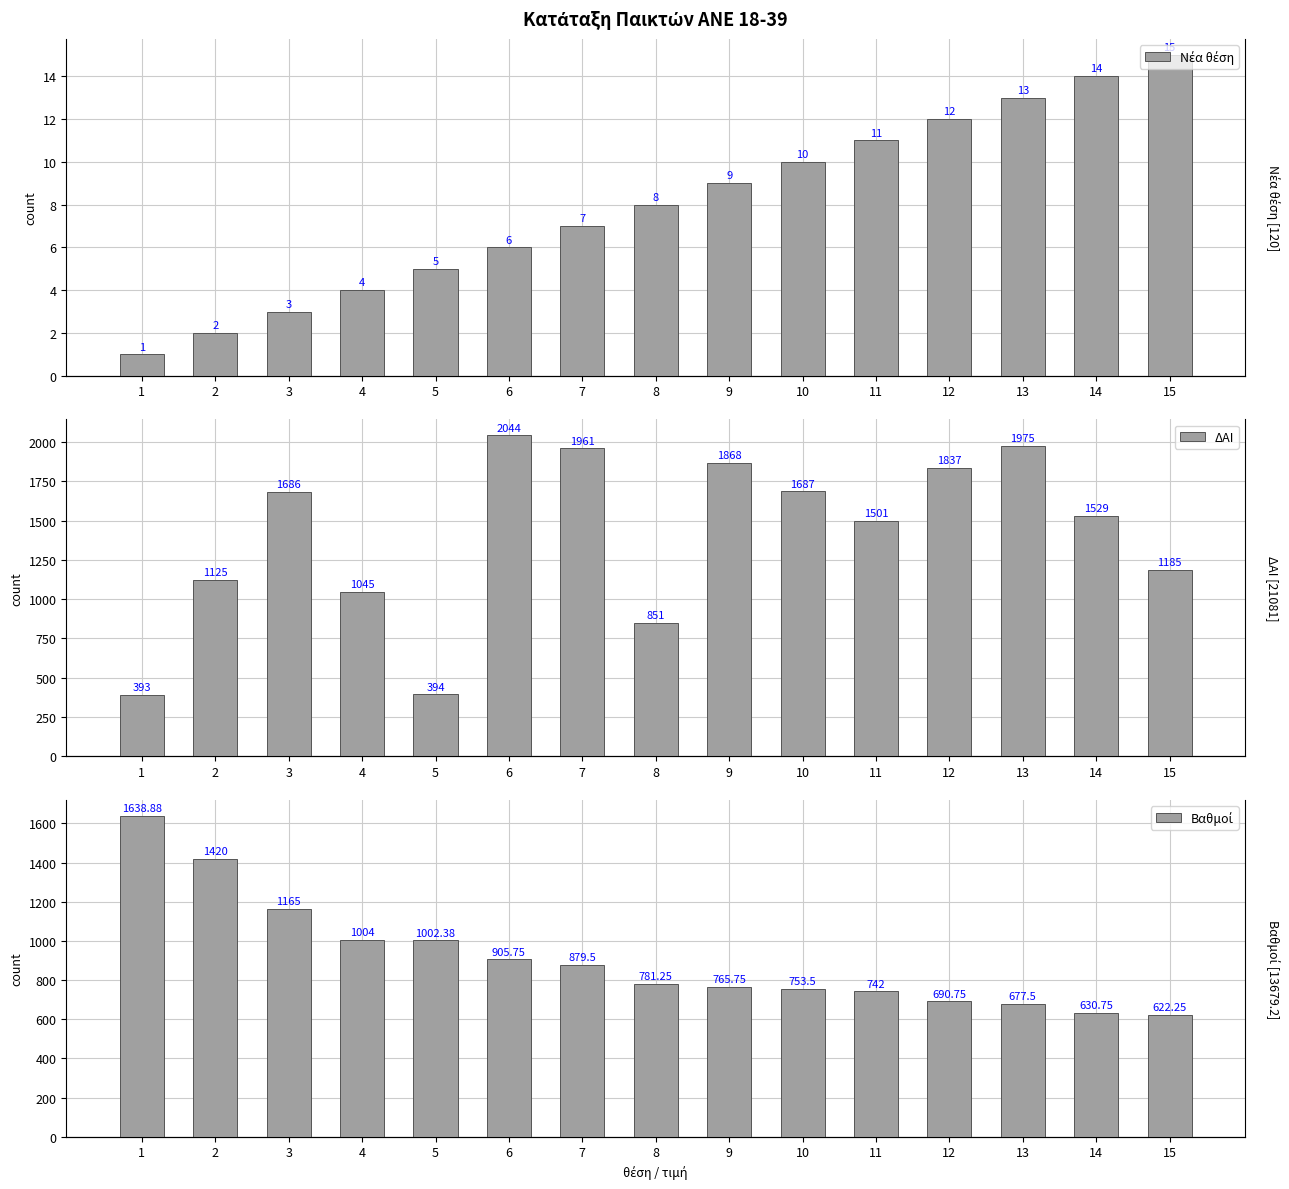

What is the spread (max minus min) of values at 1?

1637.9